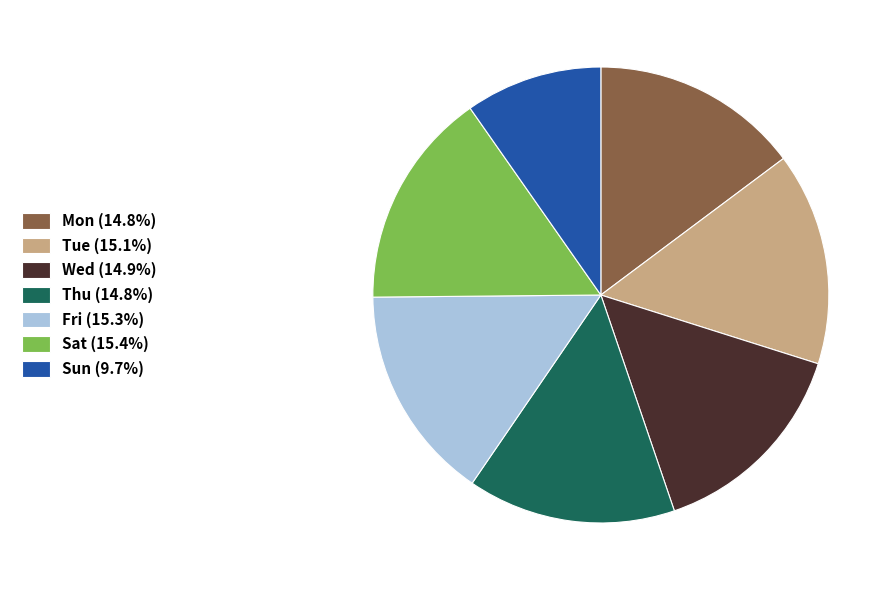

Do Wed (14.9%) and Mon (14.8%) together represent more than half of the pie?

No